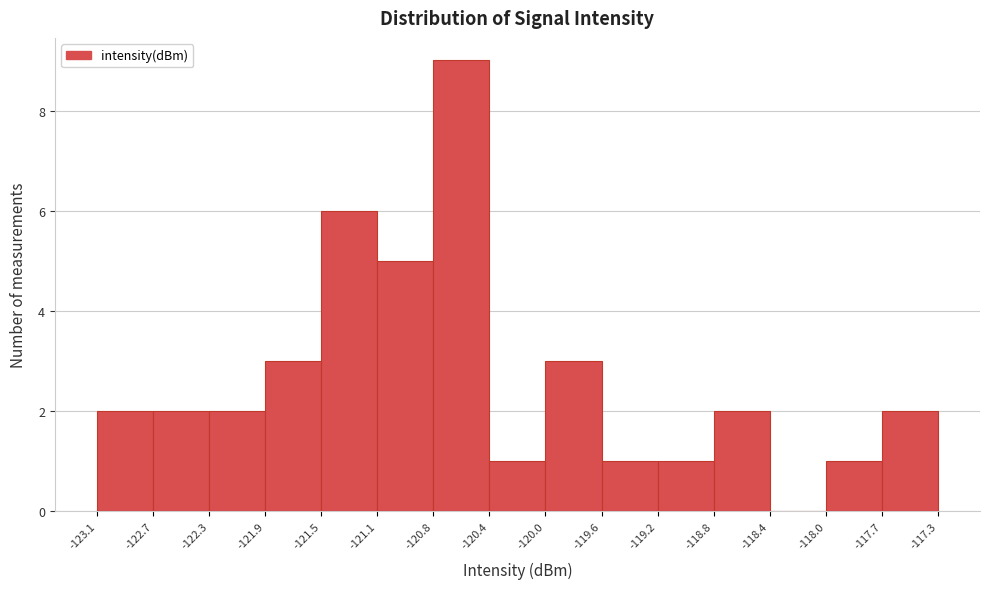

Reading left to right, transcribe this chart: for each bar, give the range it covers on the x-axis and its height. The values are not printed on the chart, so give them approximately, as read against the axis.

-123.1 to -122.7: 2
-122.7 to -122.3: 2
-122.3 to -121.9: 2
-121.9 to -121.5: 3
-121.5 to -121.1: 6
-121.1 to -120.8: 5
-120.8 to -120.4: 9
-120.4 to -120.0: 1
-120.0 to -119.6: 3
-119.6 to -119.2: 1
-119.2 to -118.8: 1
-118.8 to -118.4: 2
-118.4 to -118.0: 0
-118.0 to -117.7: 1
-117.7 to -117.3: 2